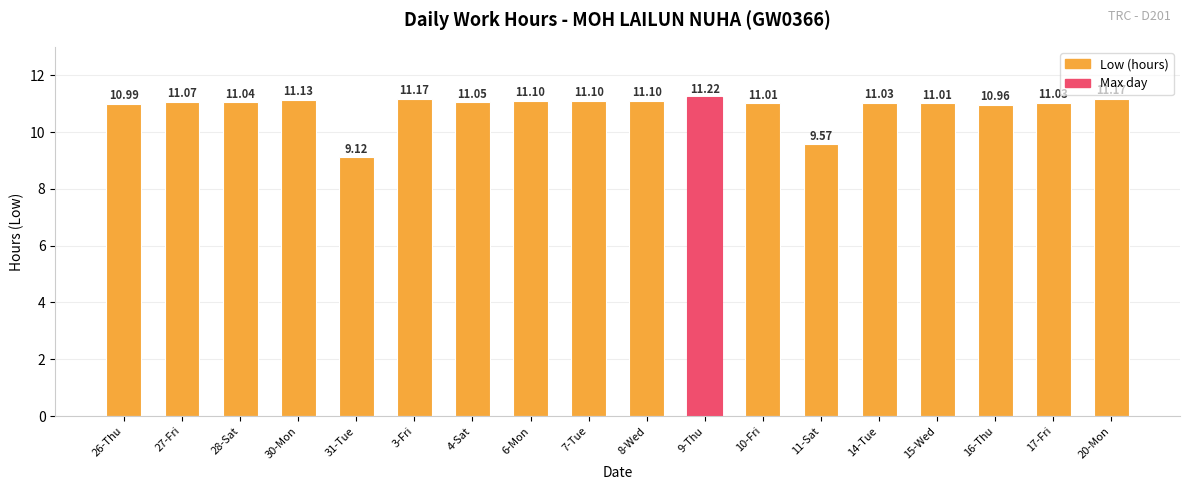

Count the number of values greater than 11.

14